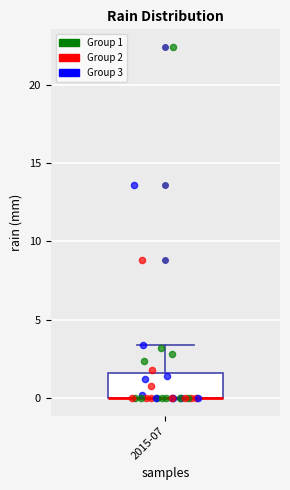

Transcribe this box plot: give where the median line is, the range the box spans, and where the two whiskers end, as read against the y-axis. The values are not printed on the chart, so give them approximately, as read against the axis.

median 0.0 (drawn on the box's lower edge), box 0.0 to 1.5, whiskers 0.0 to 3.5